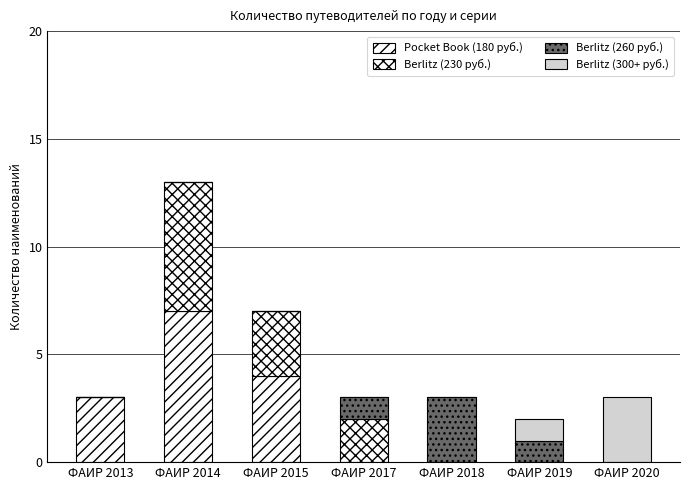

Are the bars horizontal?

No